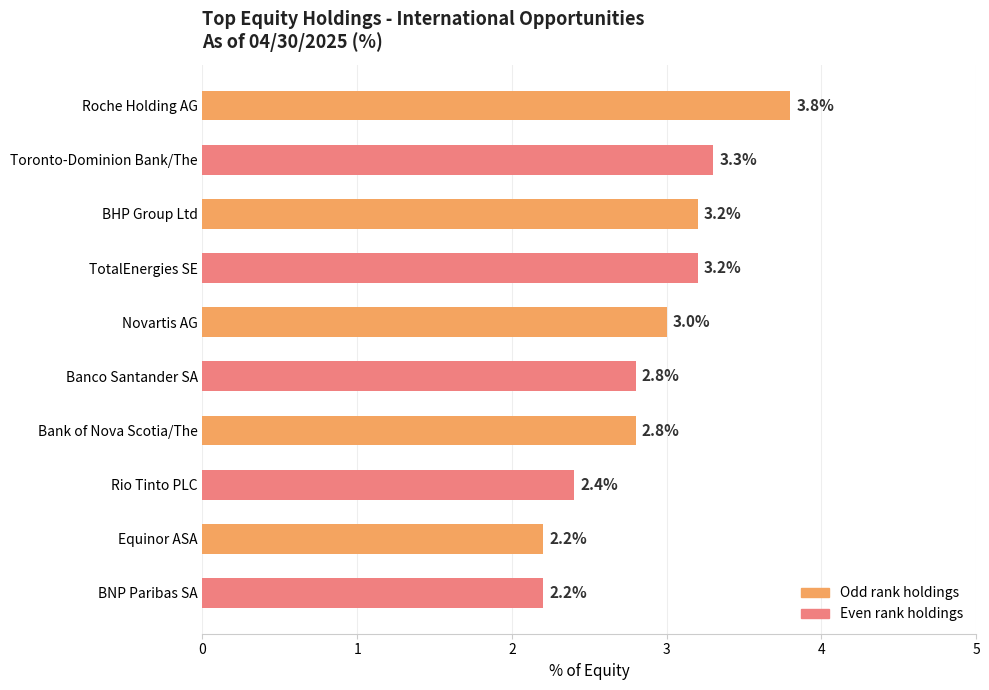

What is the value of the 5th bar from the top?

3.0